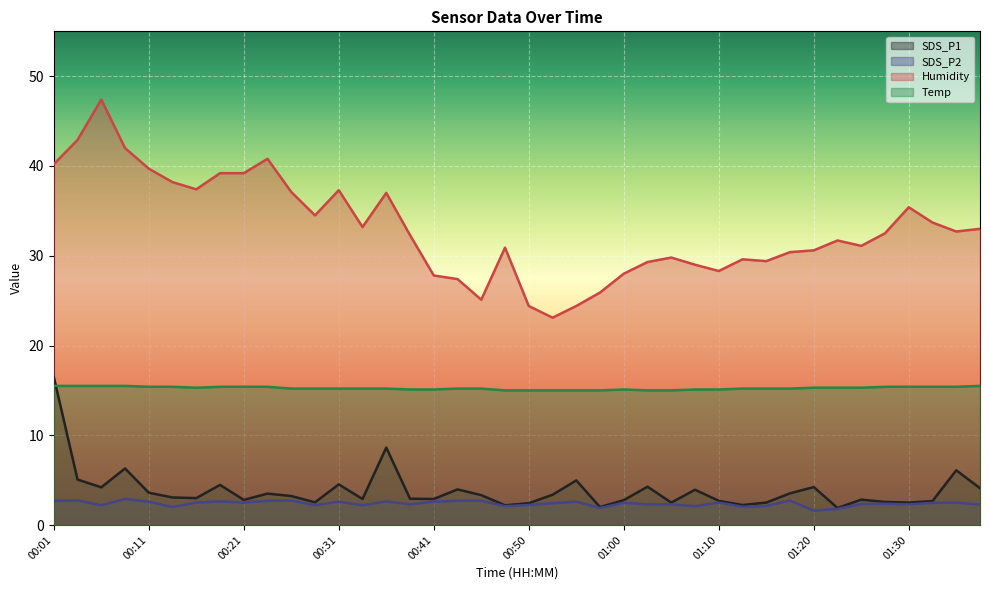

At which category is the sum across all series the highest?

00:01